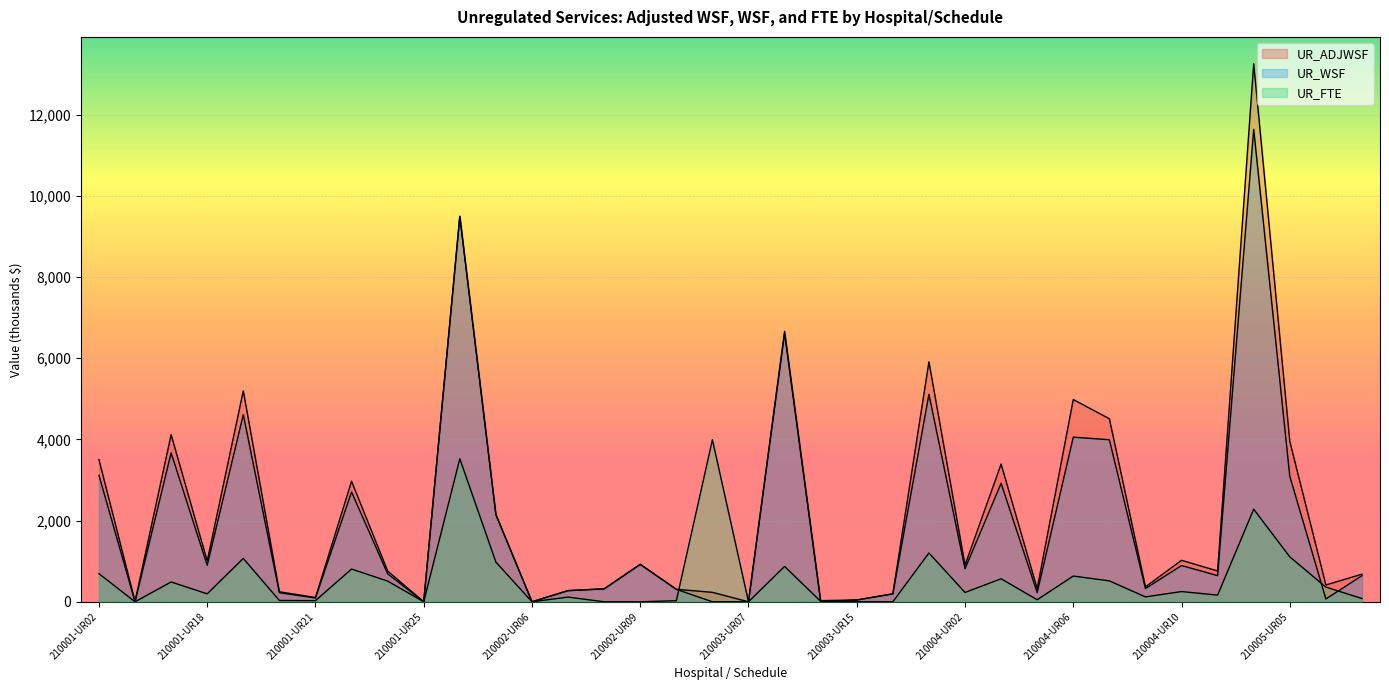

At which category is the sum across all series the highest?

210005-UR02